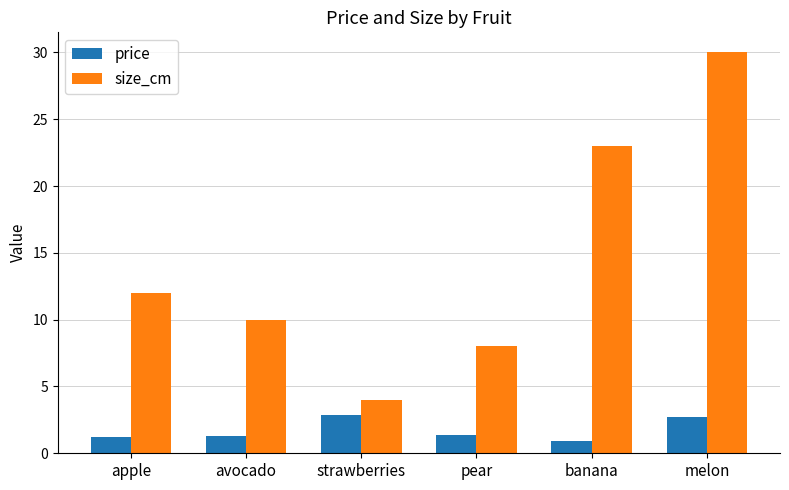

What position from the right is strawberries?

4